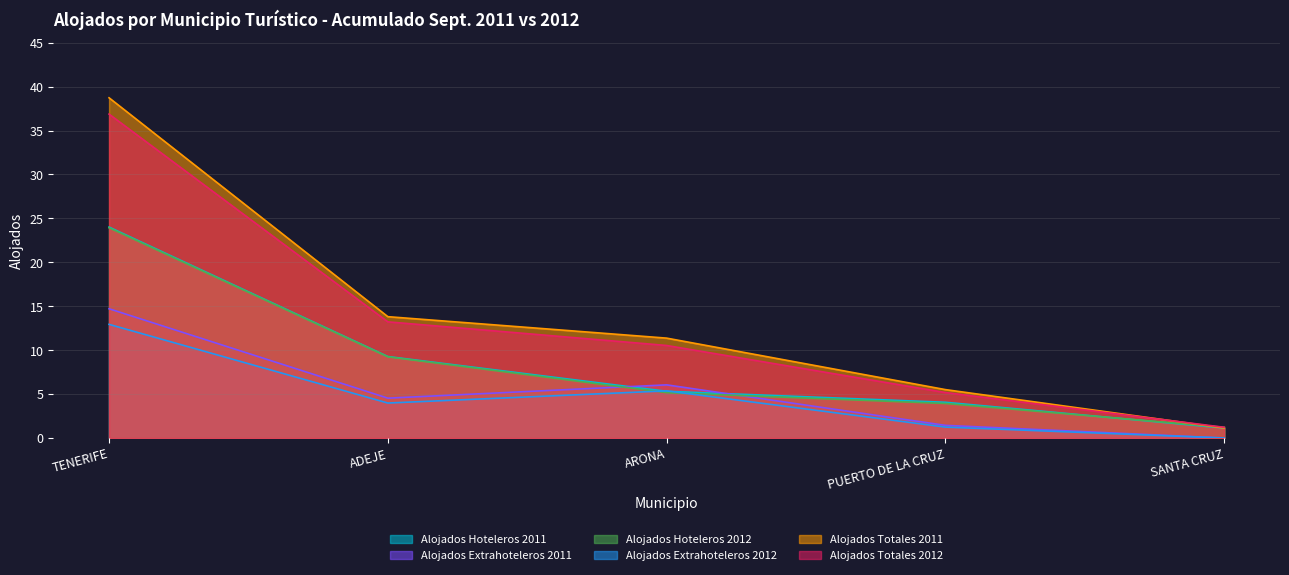

Is it true that Alojados Totales 2011 equals 11.4 at ARONA?

True